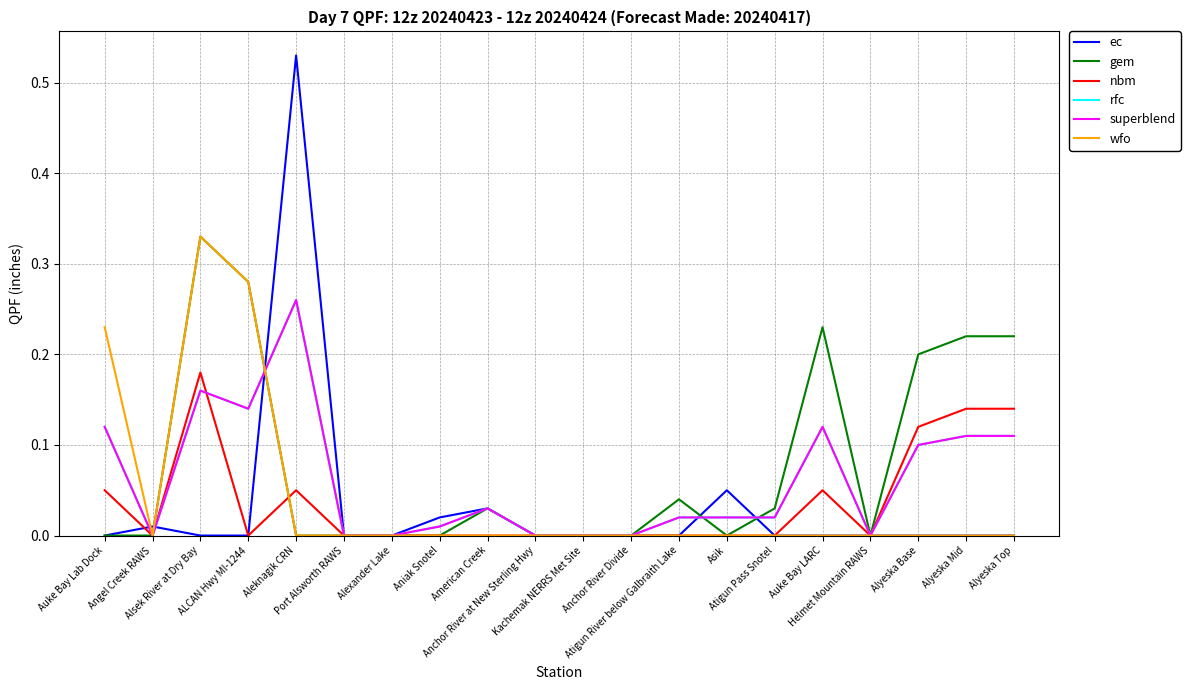

What is the difference between the highest and lowest values at Alyeska Mid?

0.2